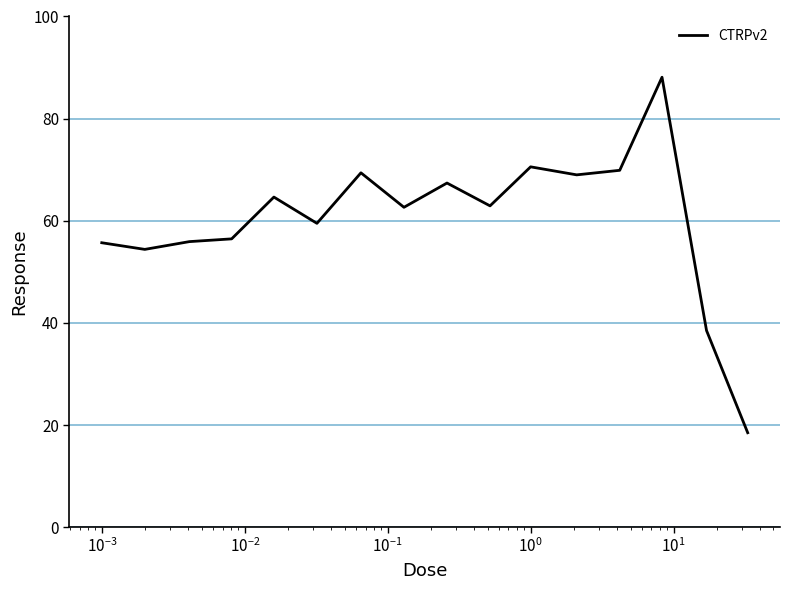

What is the smallest value displayed?

18.5